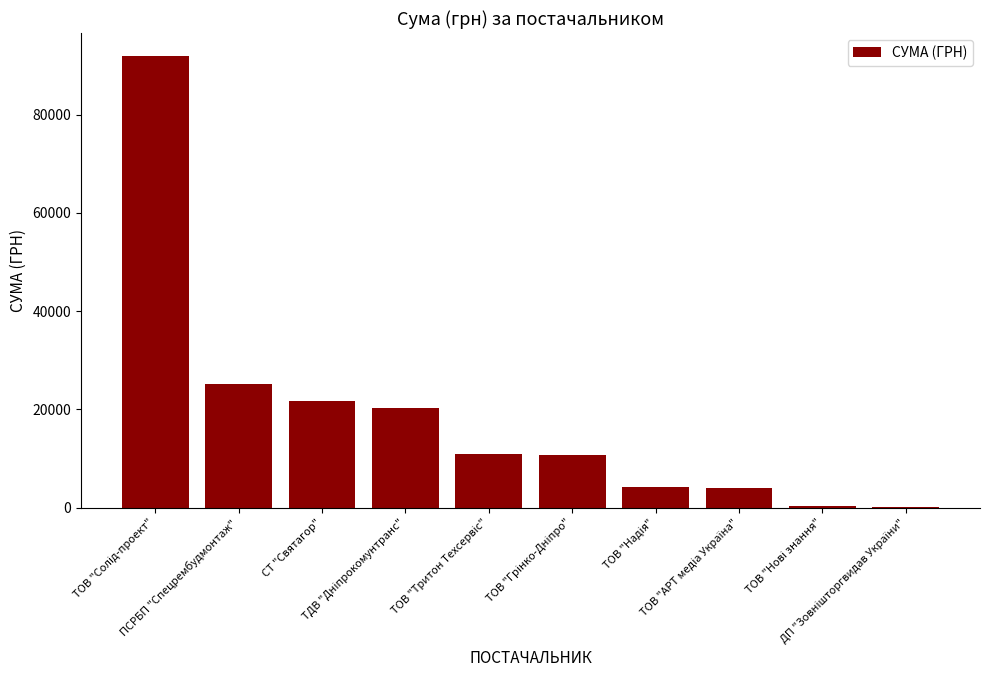

What is the sum of all values?

189421.2